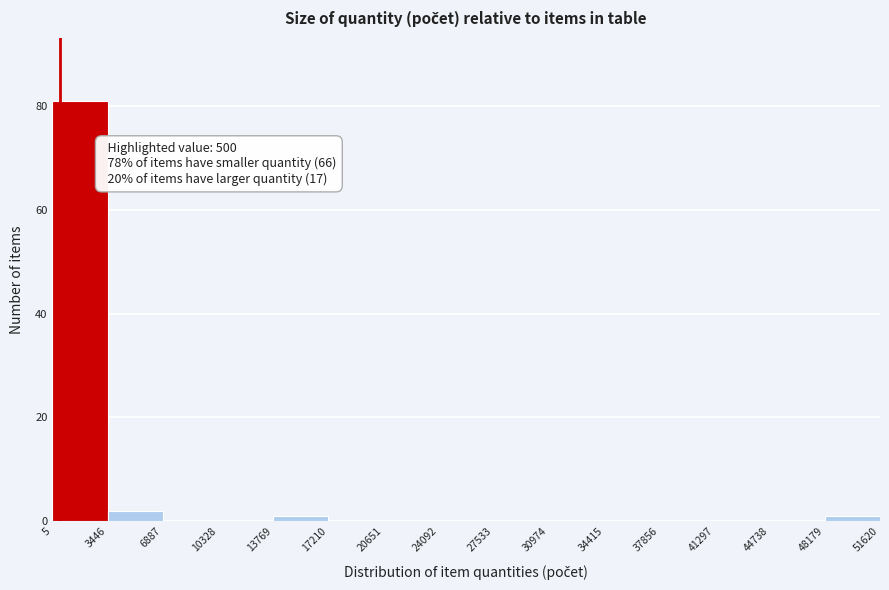

Which range on the x-axis has the tallest bar?

5 to 3446